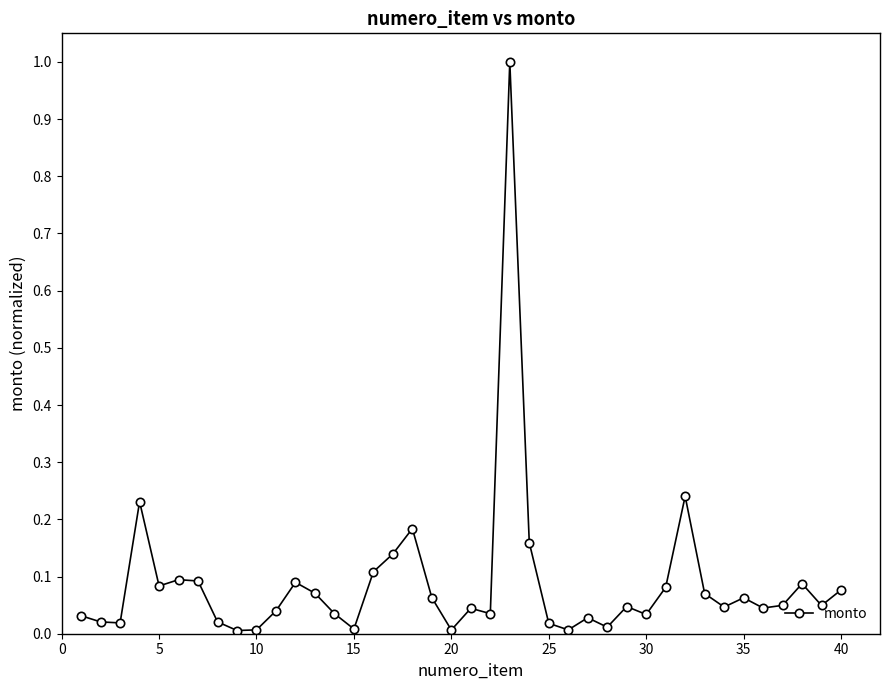

What is the difference between the maximum and minimum values?

1.0